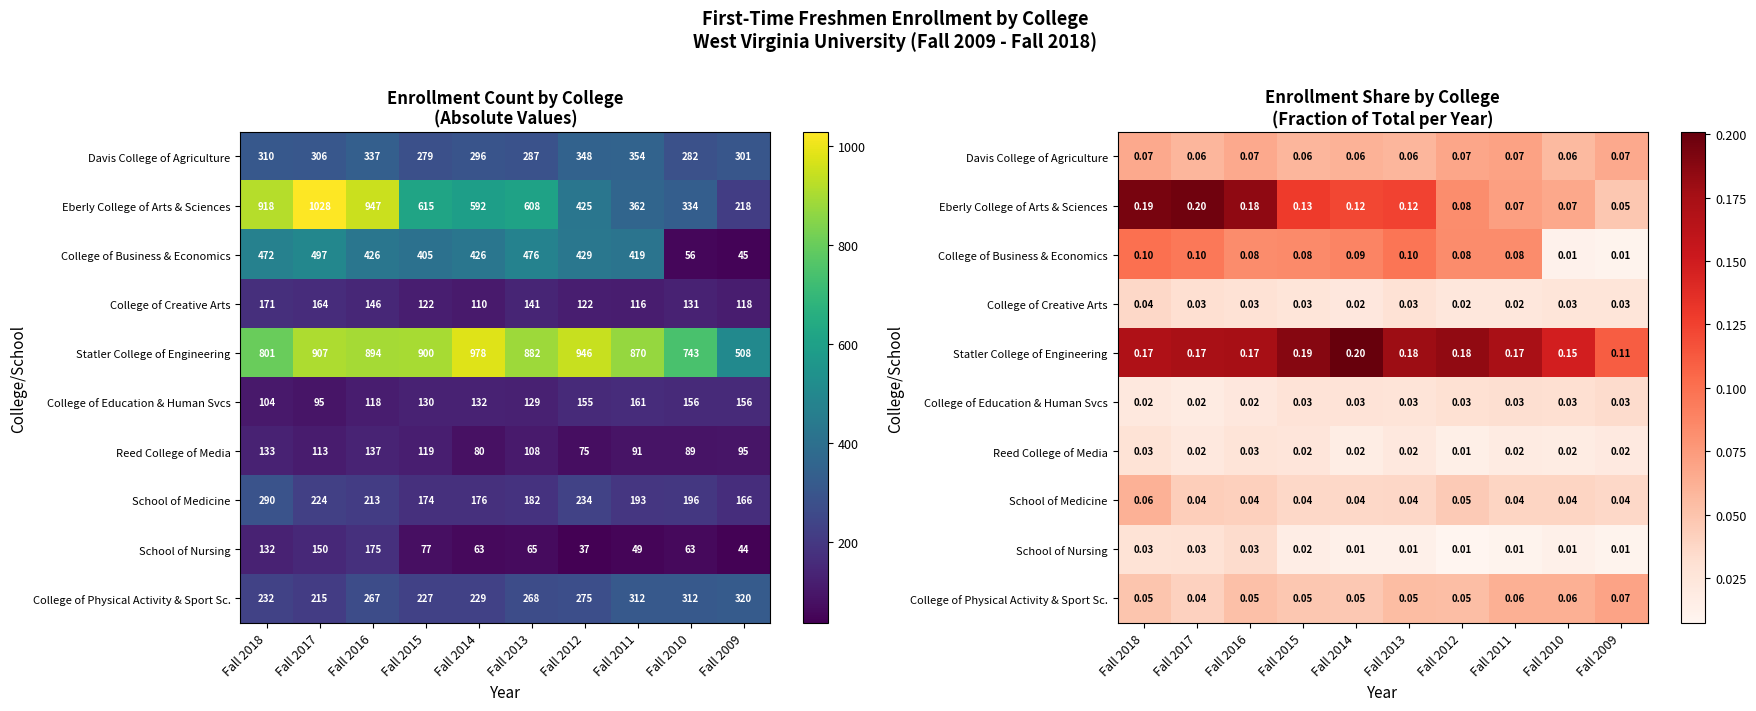

What is the sum of the School of Medicine values at Fall 2010 and Fall 2015?

0.1